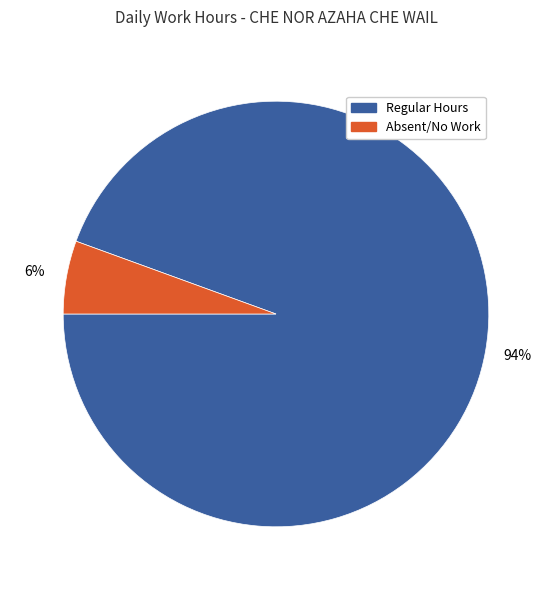

Is there any slice that represents more than half of the pie?

Yes